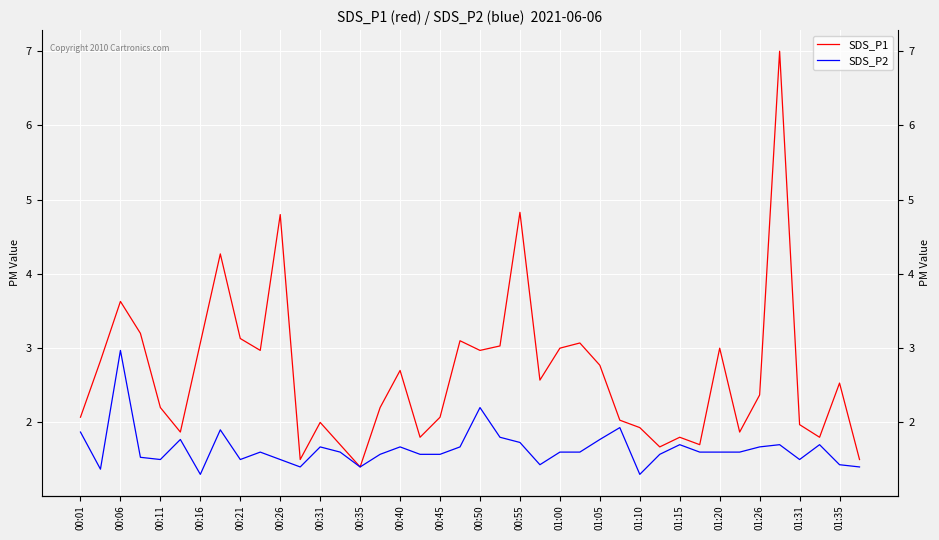

List the series in order of their overall mean, highest first.

SDS_P1, SDS_P2